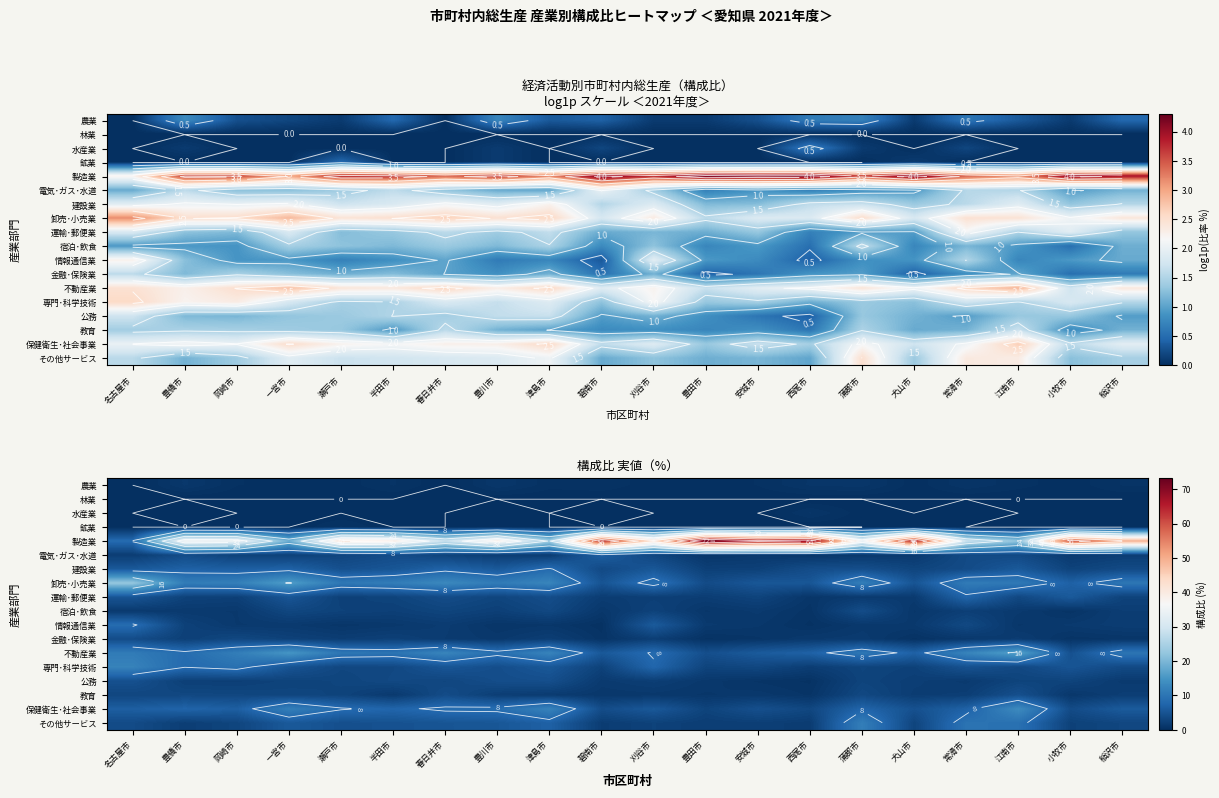

What is the total value across all series at 安城市?

99.9